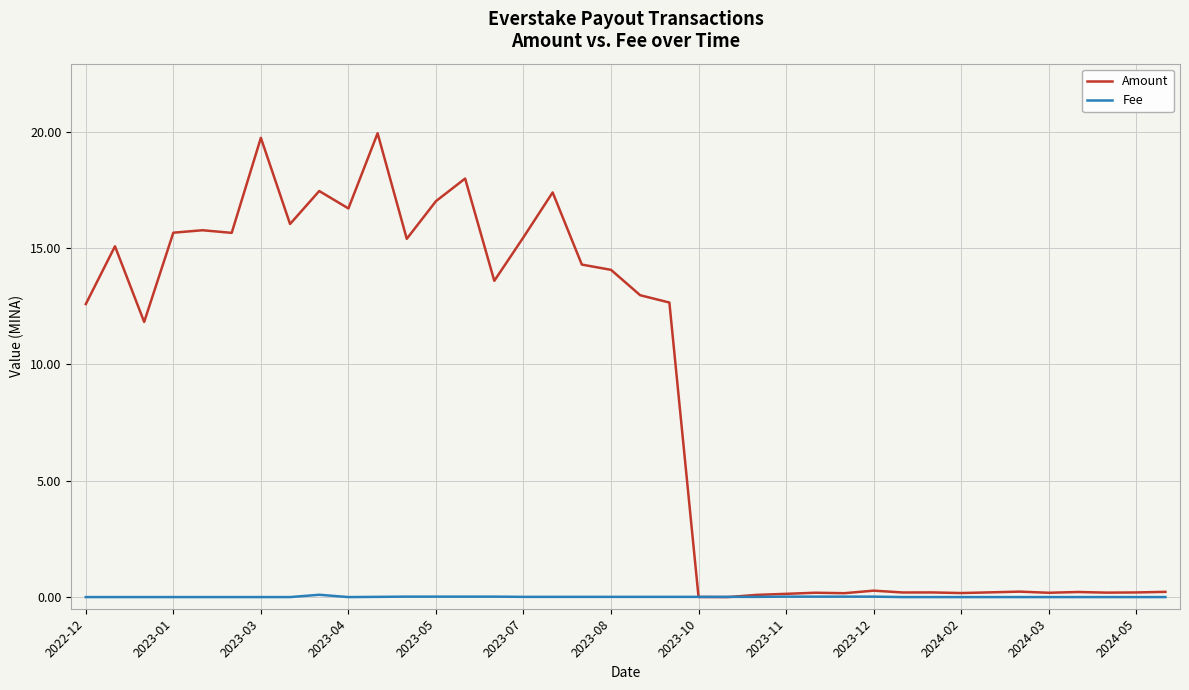

Rank the series by their average value, from lowest to highest.

Fee, Amount